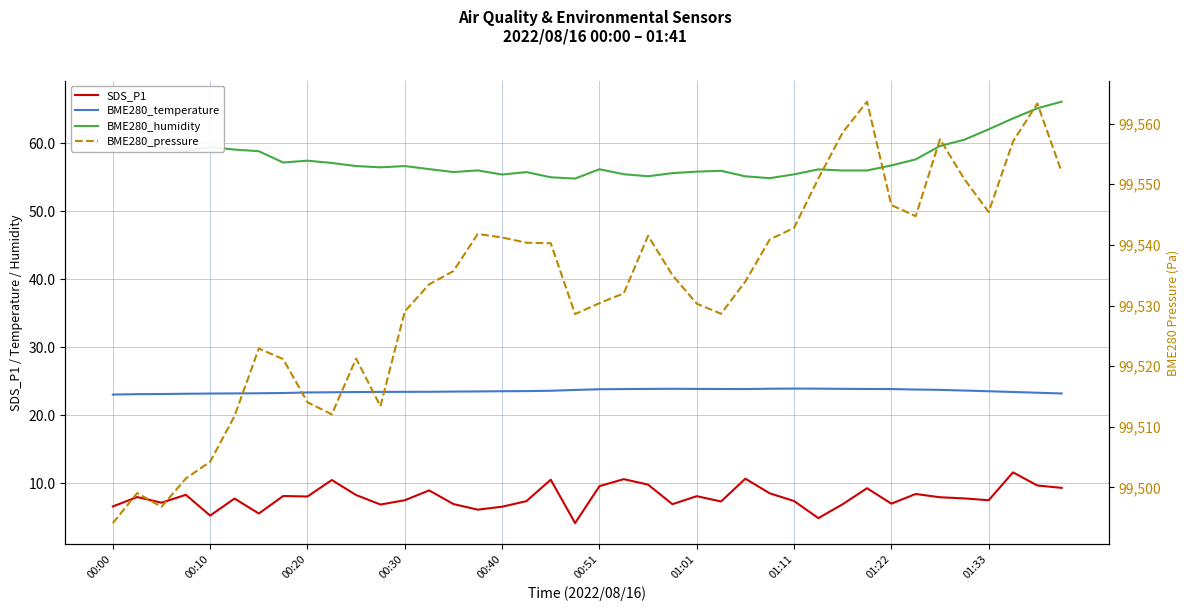

The value of BME280_humidity at 34 is 59.6. True or false?

True